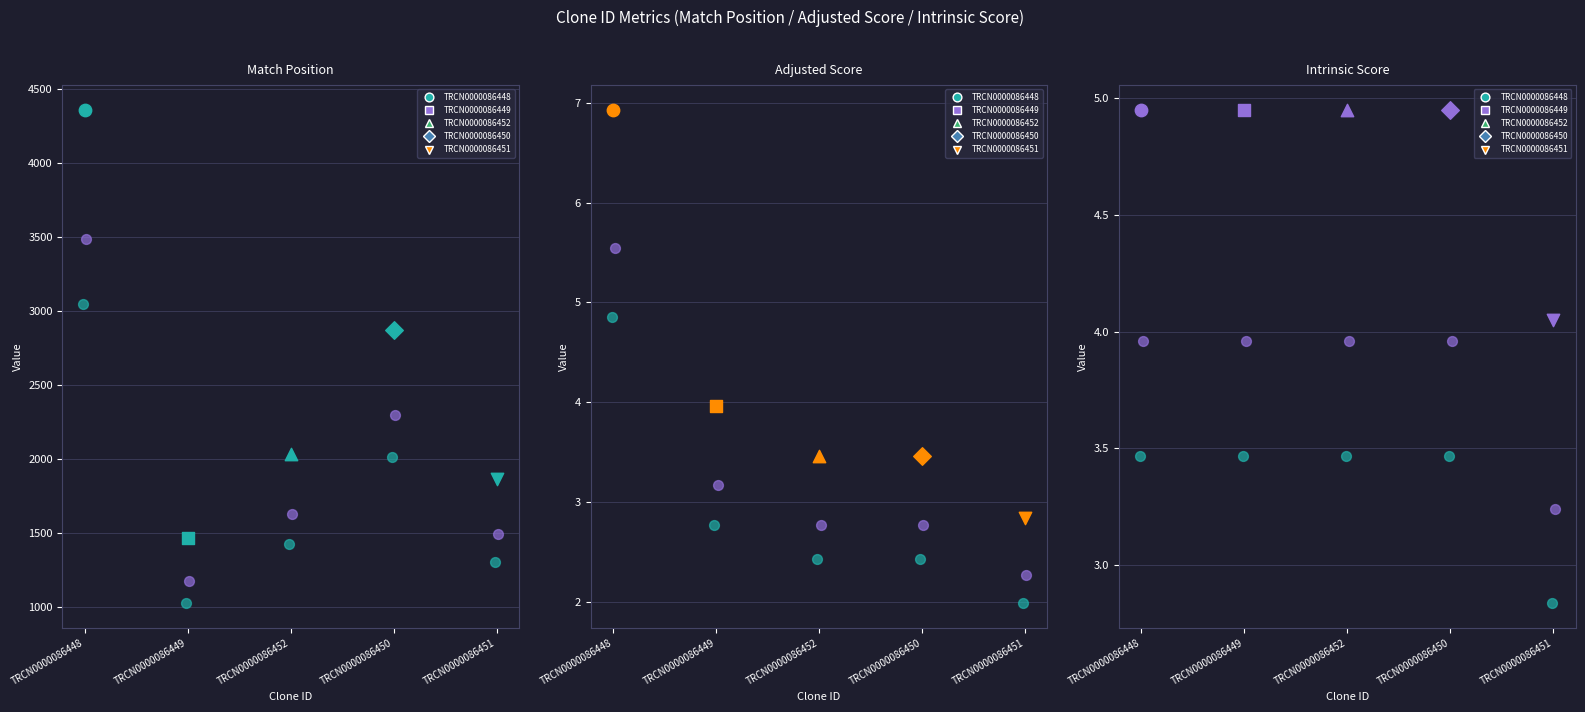

Which series reaches the maximum Y coordinate?

Match Position